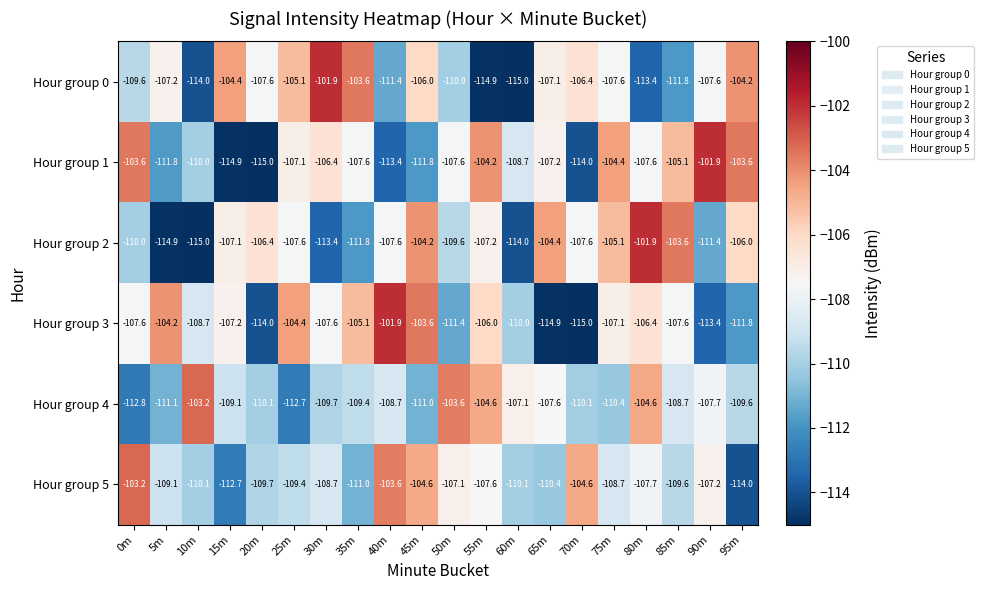

Read the Hour group 3 value at 50m.

-111.4